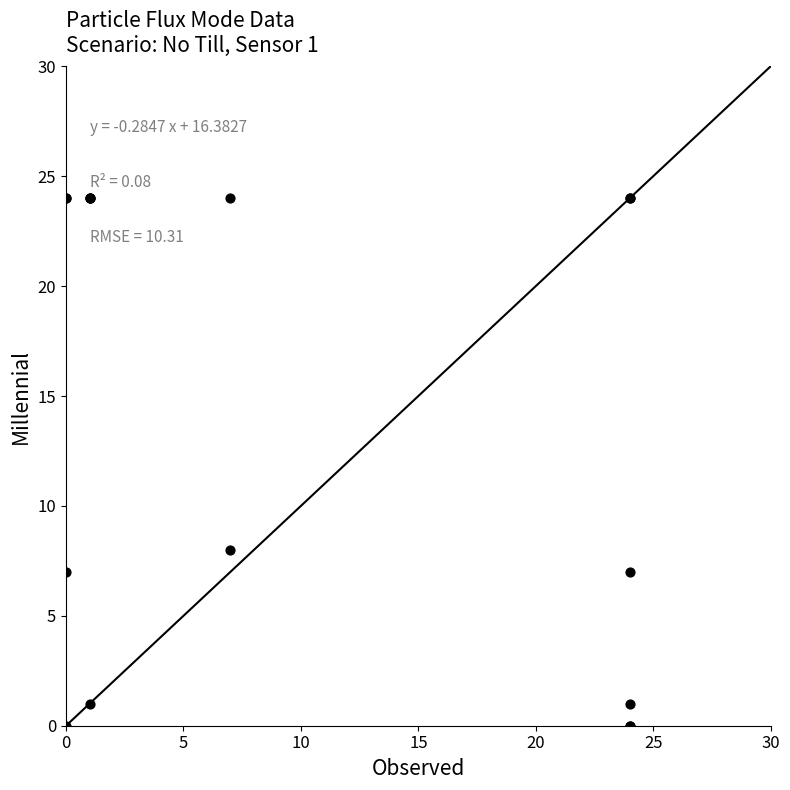

What Y value in the scatter plot is closest to 12?

8